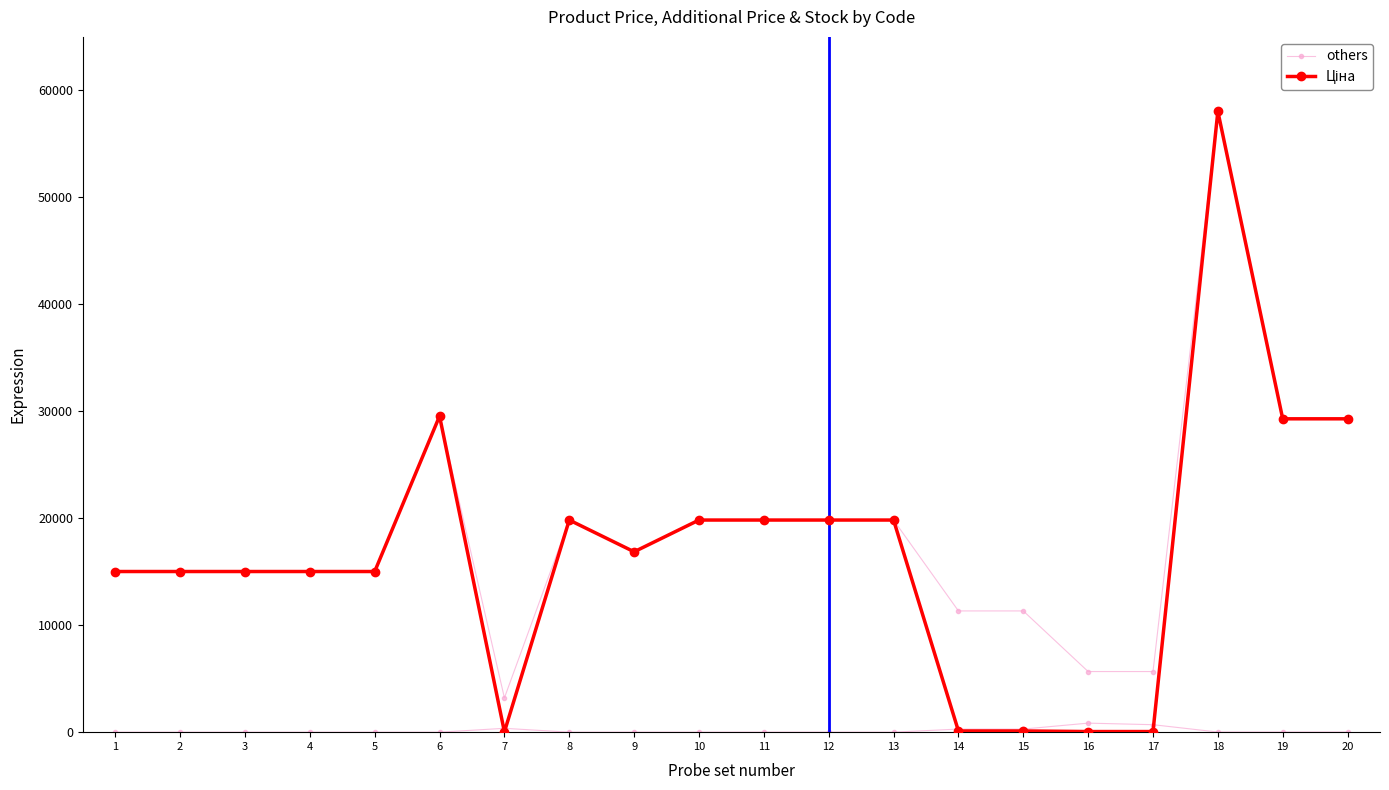

What value does the Ціна series have at 3?

15019.2